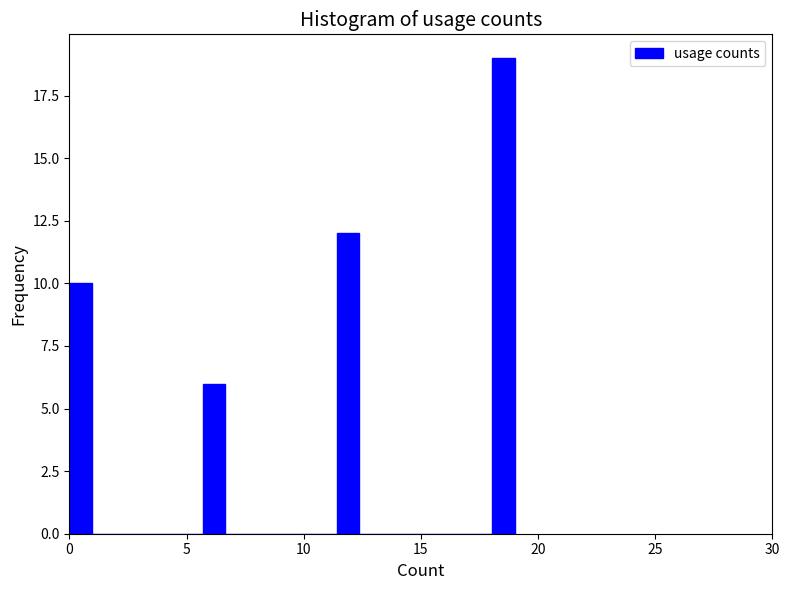

Around what value on the x-axis is the tallest bar? Give the approximate position of its centre, as read against the axis.

18.5